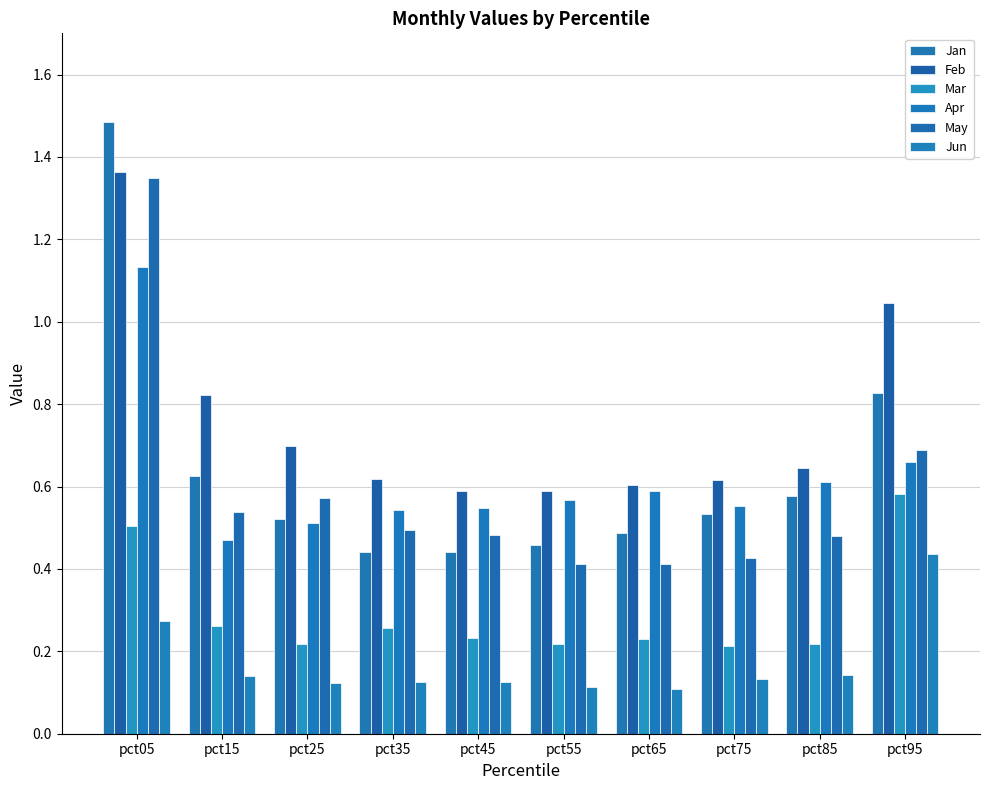

Which series has the largest total across all categories?

Feb